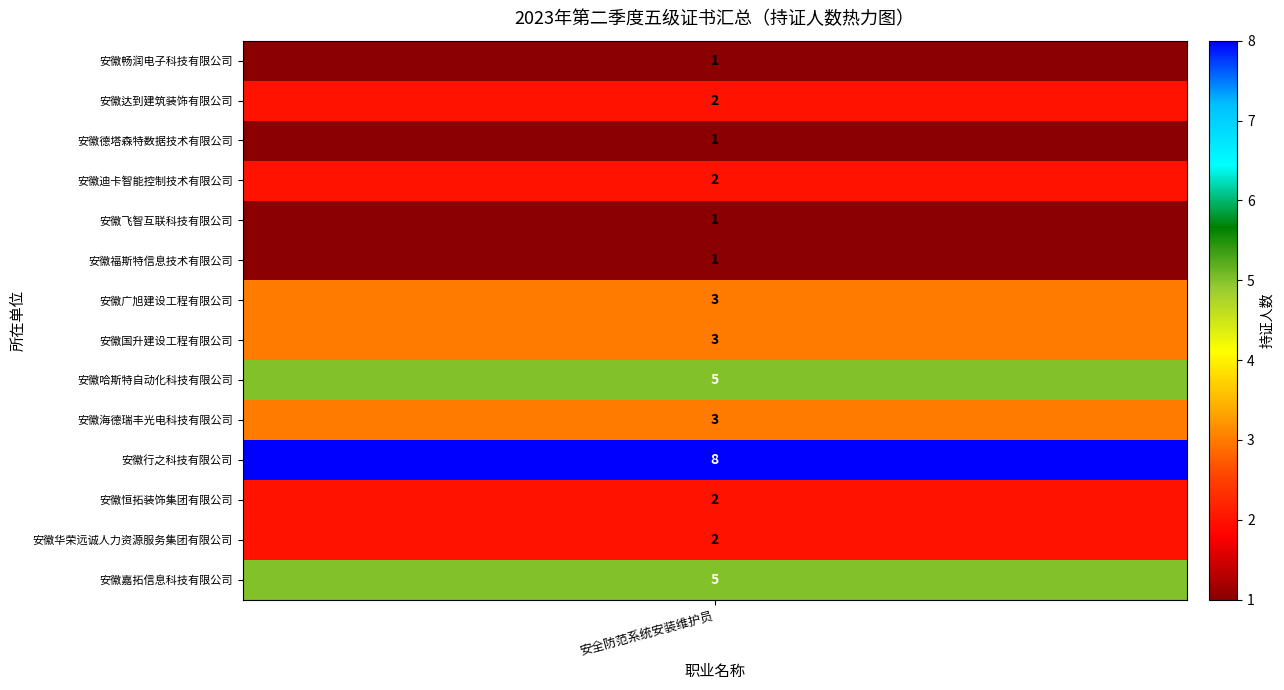

What is the approximate value at 安徽畅润电子科技有限公司?

1